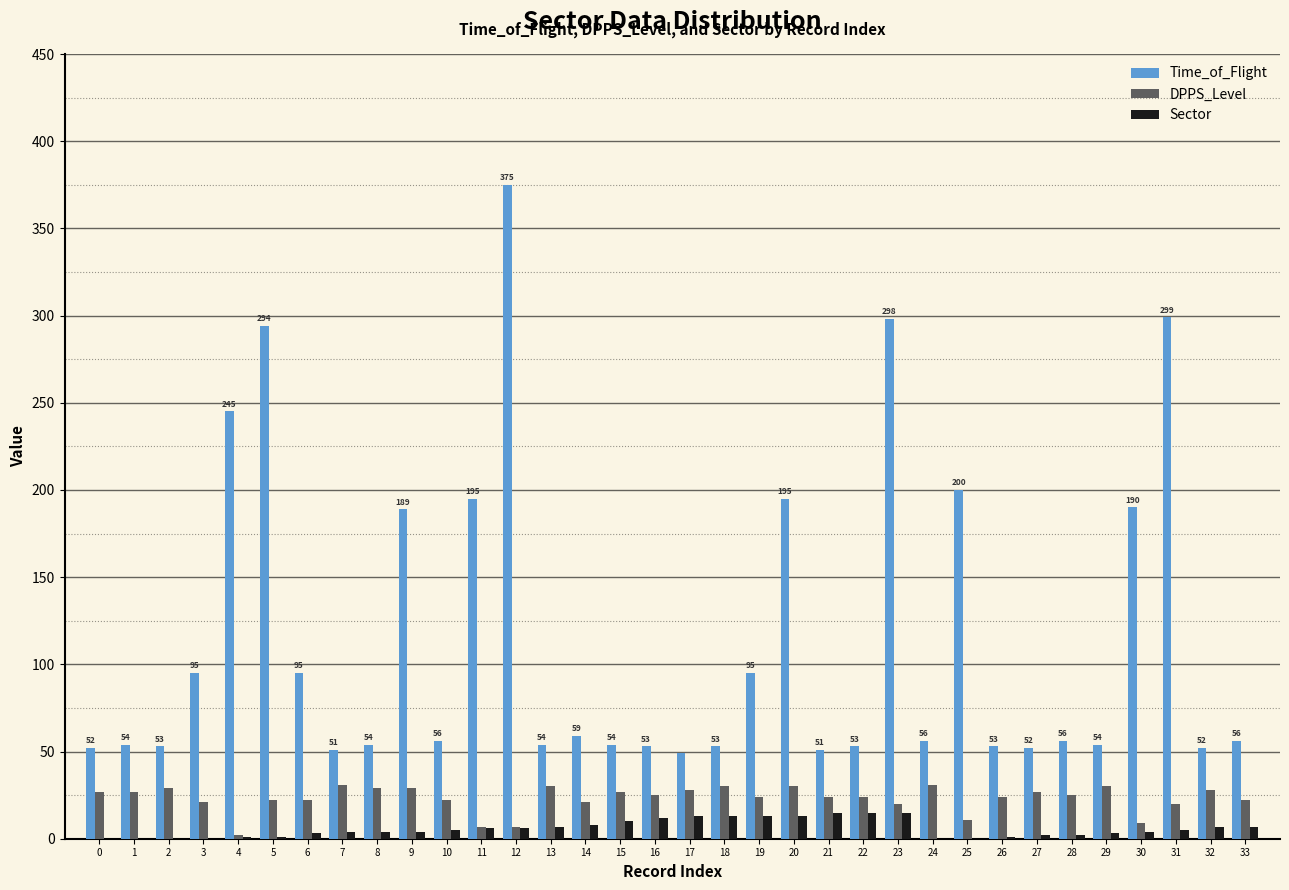

What is the sum of all Time_of_Flight values?

3890